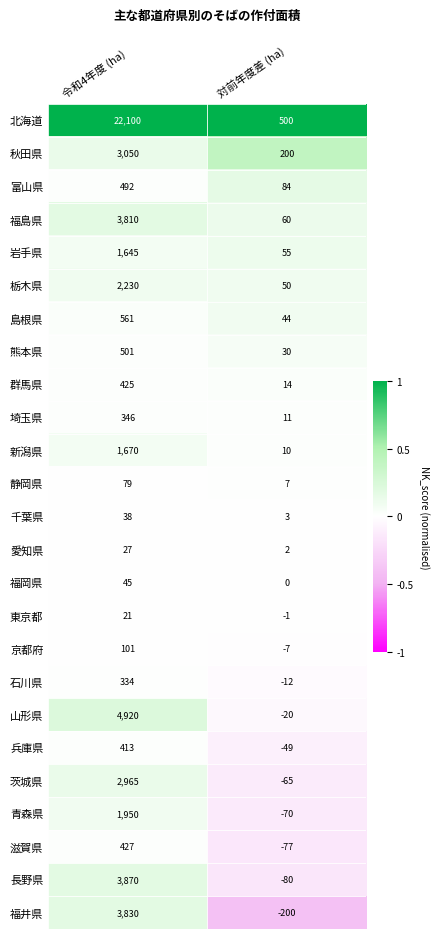

At how many categories does at least one series exceed 0?

2